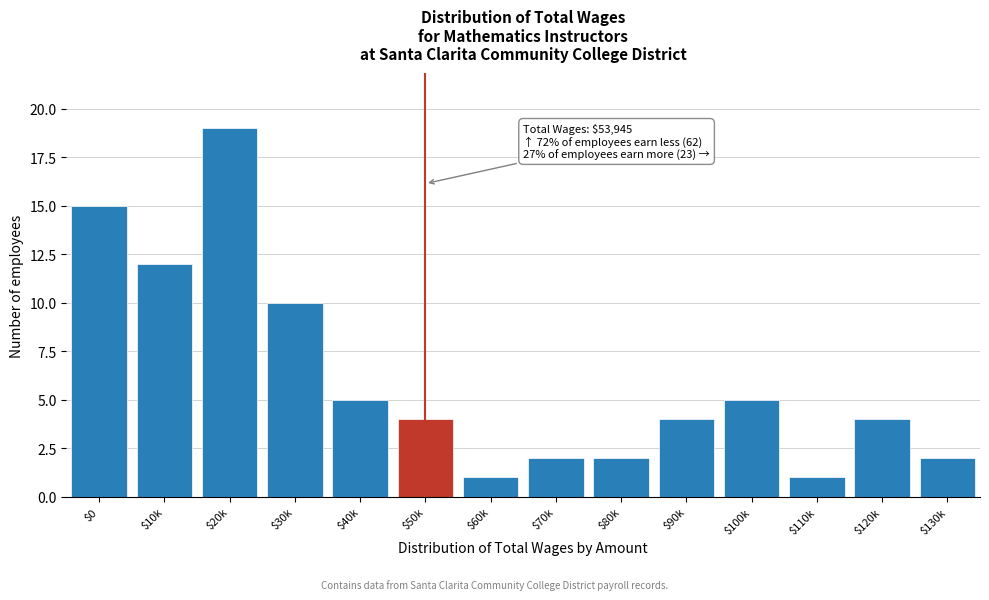

Reading left to right, extract all data points from this chart.

15	12	19	10	5	4	1	2	2	4	5	1	4	2